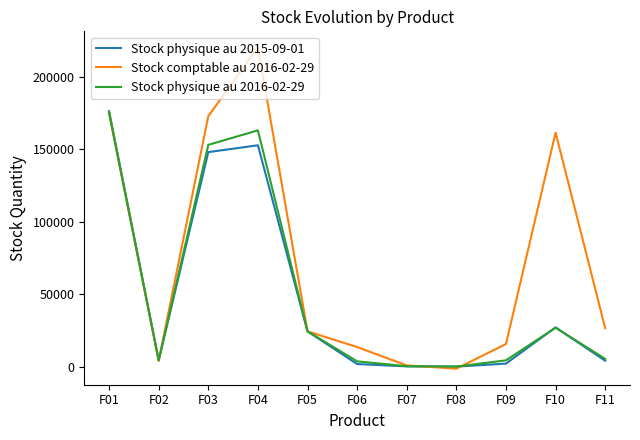

What is the total value across all series at F01?

526402